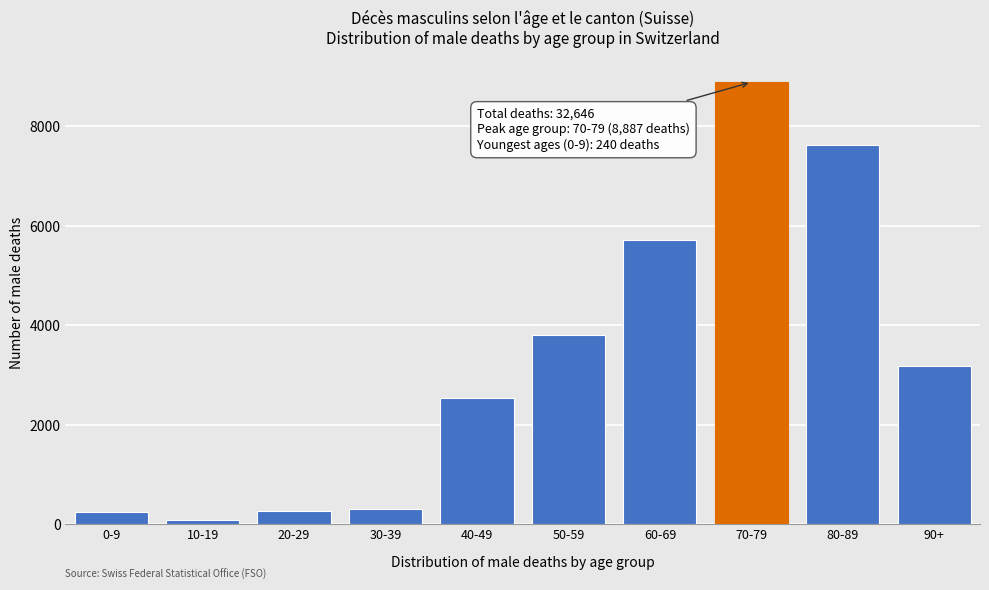

What is the label of the 10th bar from the right?

0-9